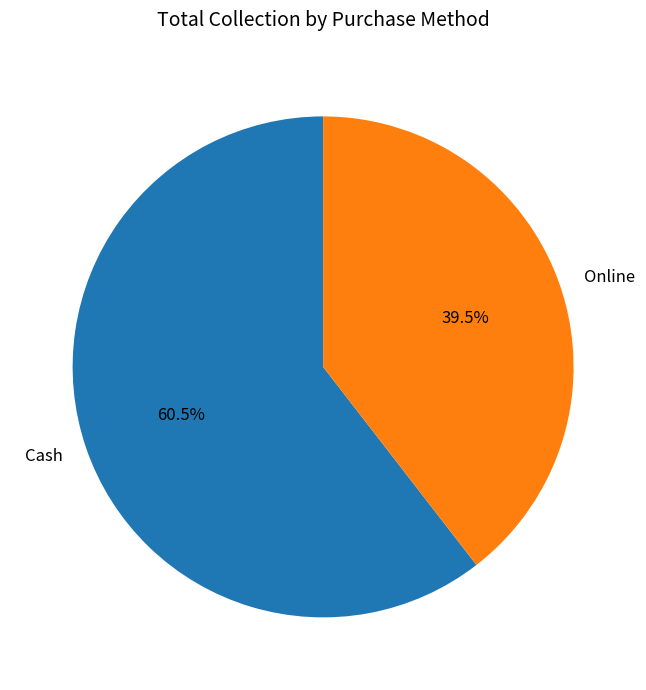

Which slice represents more than half of the pie?

Cash